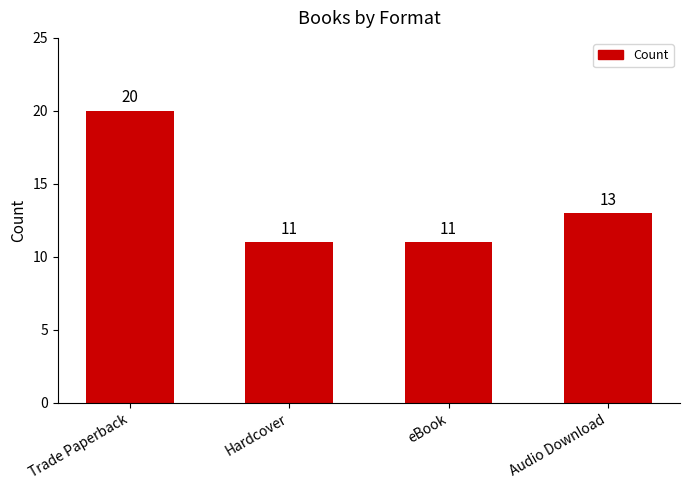

How many bars are there in total?

4